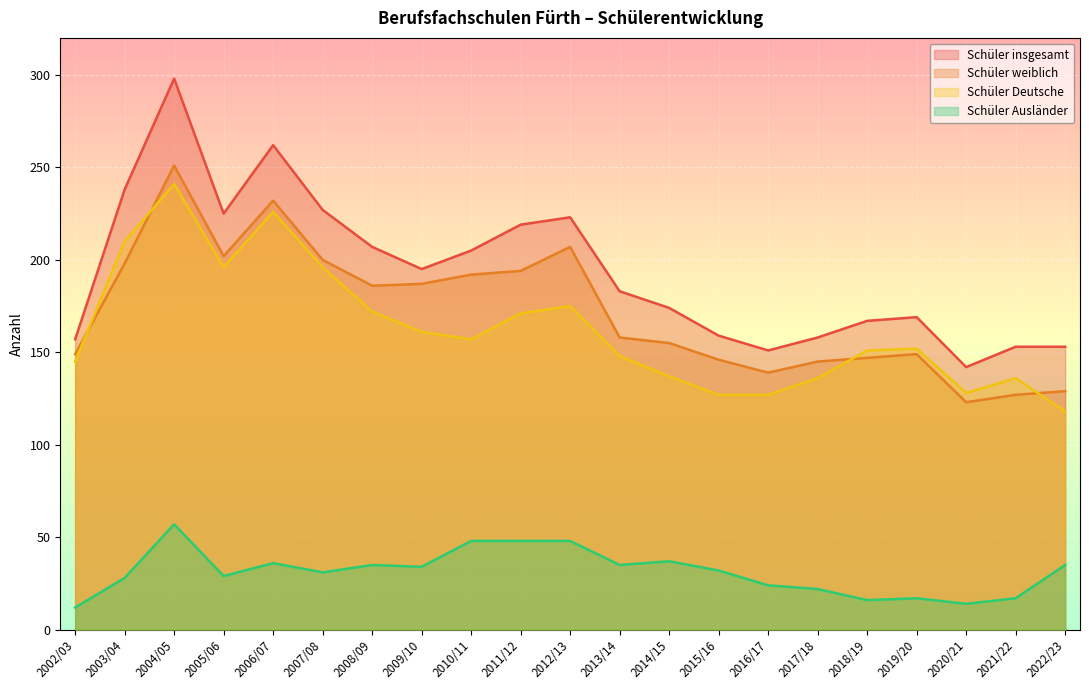

At which label does Schüler weiblich first exceed 158?

2003/04